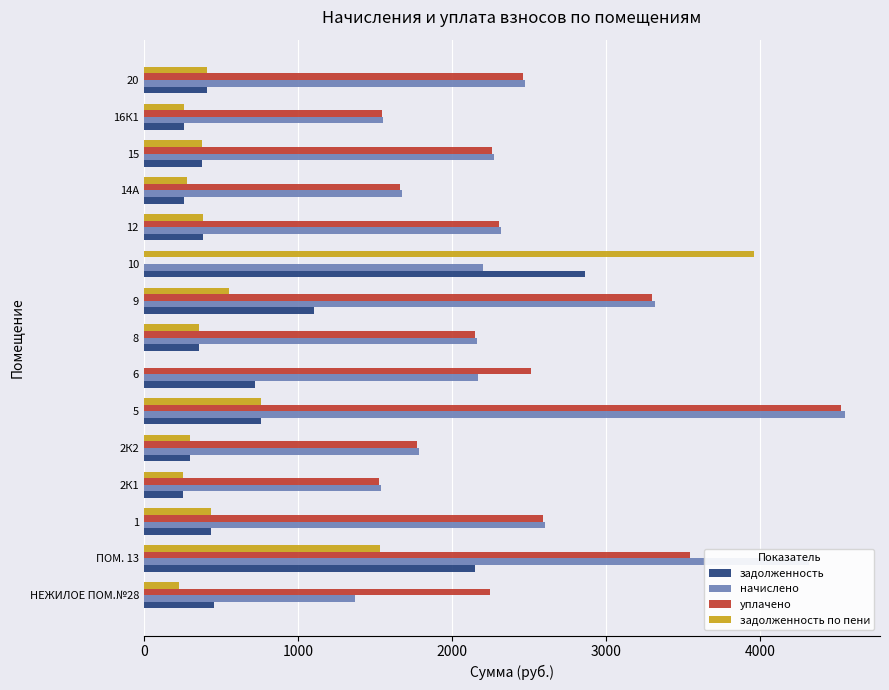

At which category is the sum across all series the highest?

ПОМ. 13